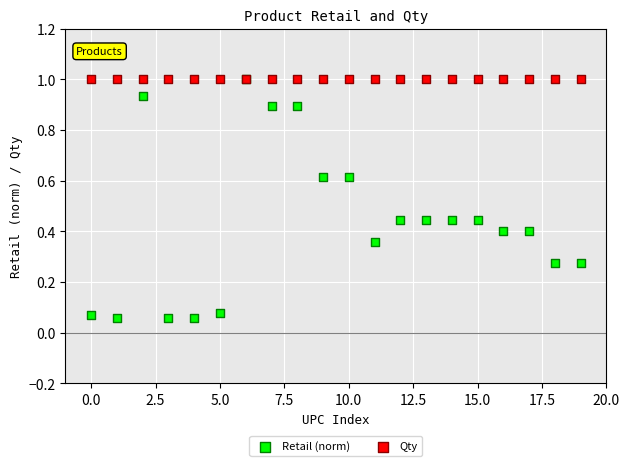

What are all the series names shown in the legend?

Retail (norm), Qty